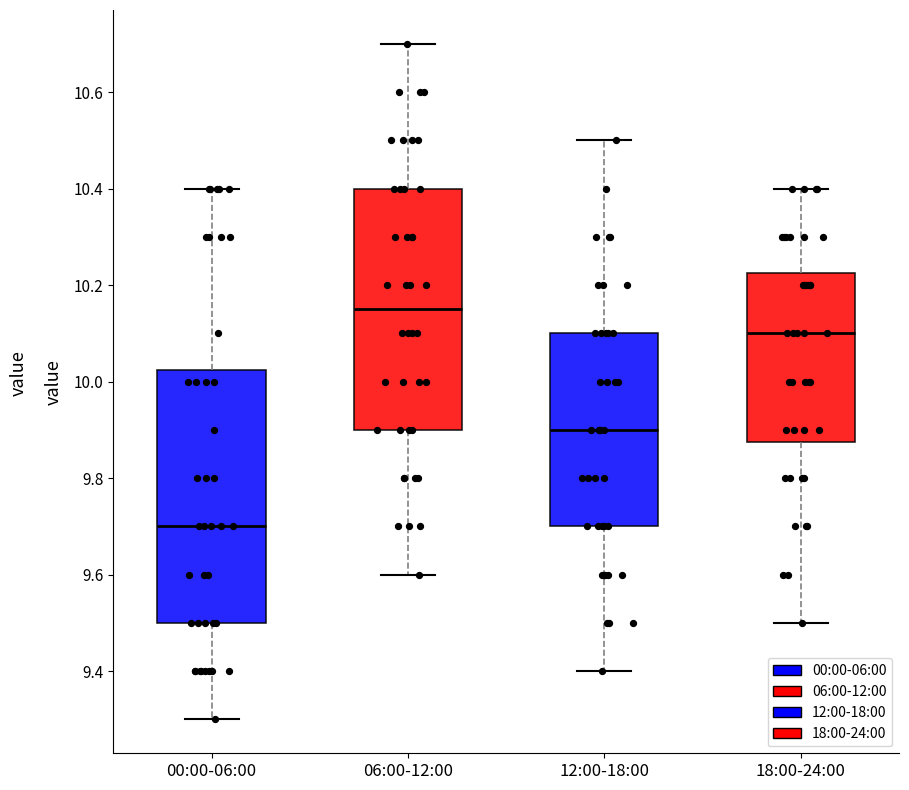

Where does the upper whisker of the box for 12:00-18:00 end on the y-axis? The values are not printed on the chart, so give them approximately, as read against the axis.

10.50